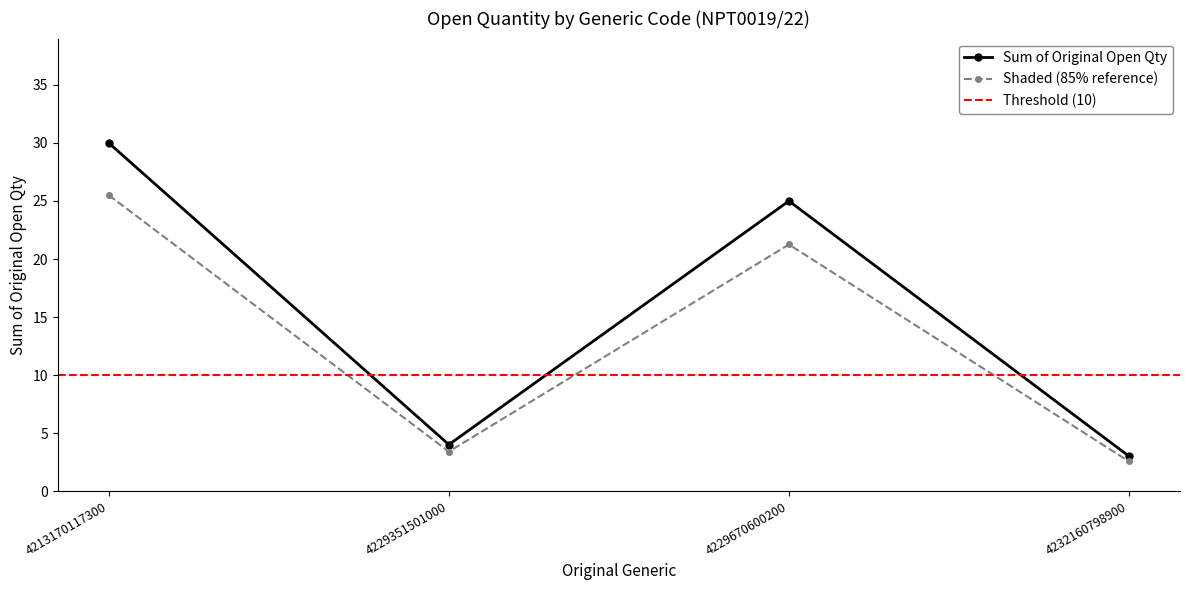

Which category has the highest value across all series?

4213170117300